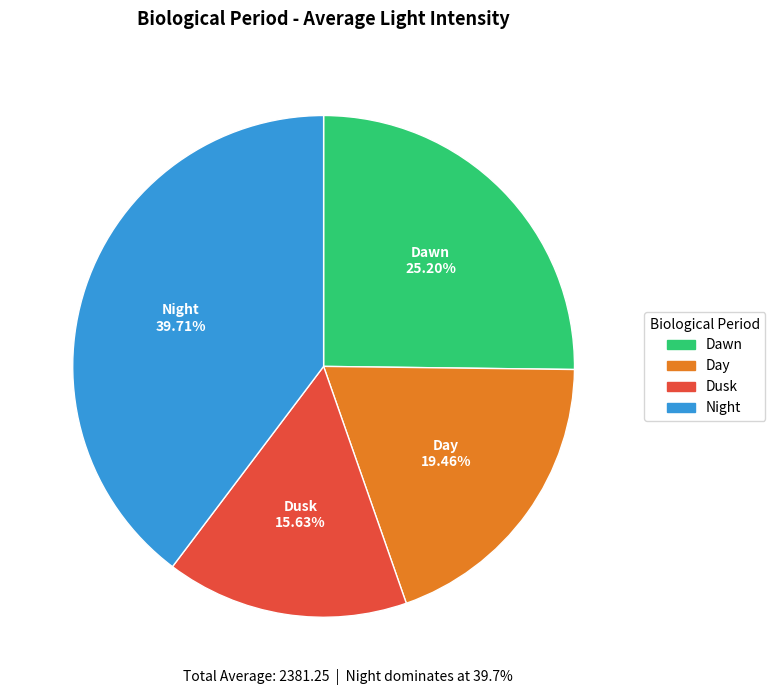

To the nearest percent, what is the average slice percentage?

25%